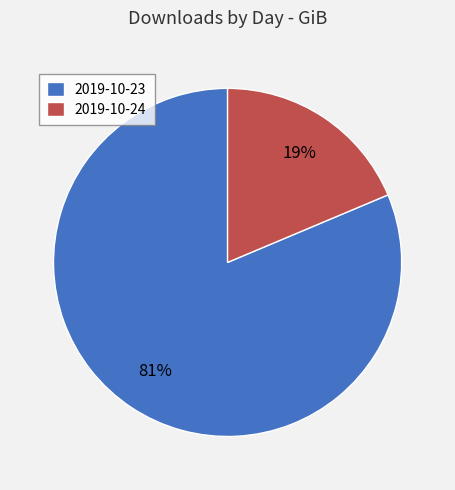

How many slices are in this pie chart?

2